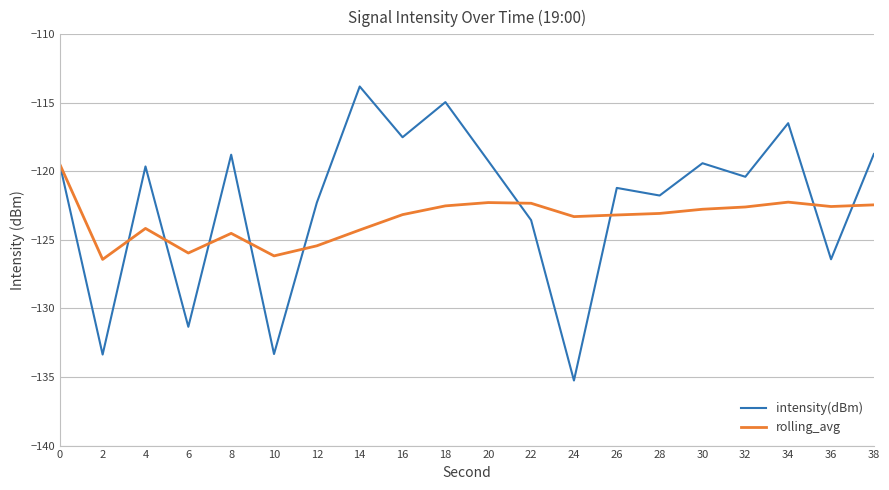

Rank the series at 10 from highest to lowest value.

rolling_avg, intensity(dBm)